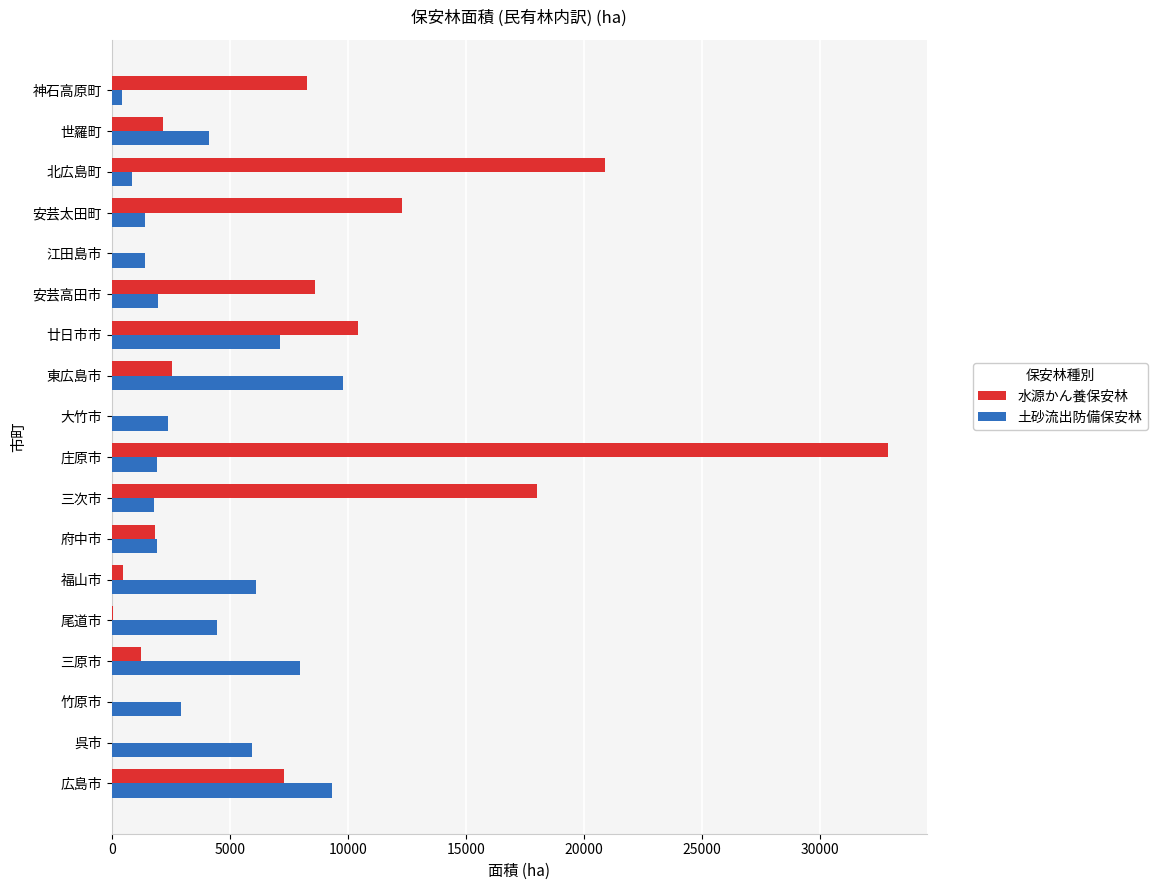

What are all the series names shown in the legend?

水源かん養保安林, 土砂流出防備保安林